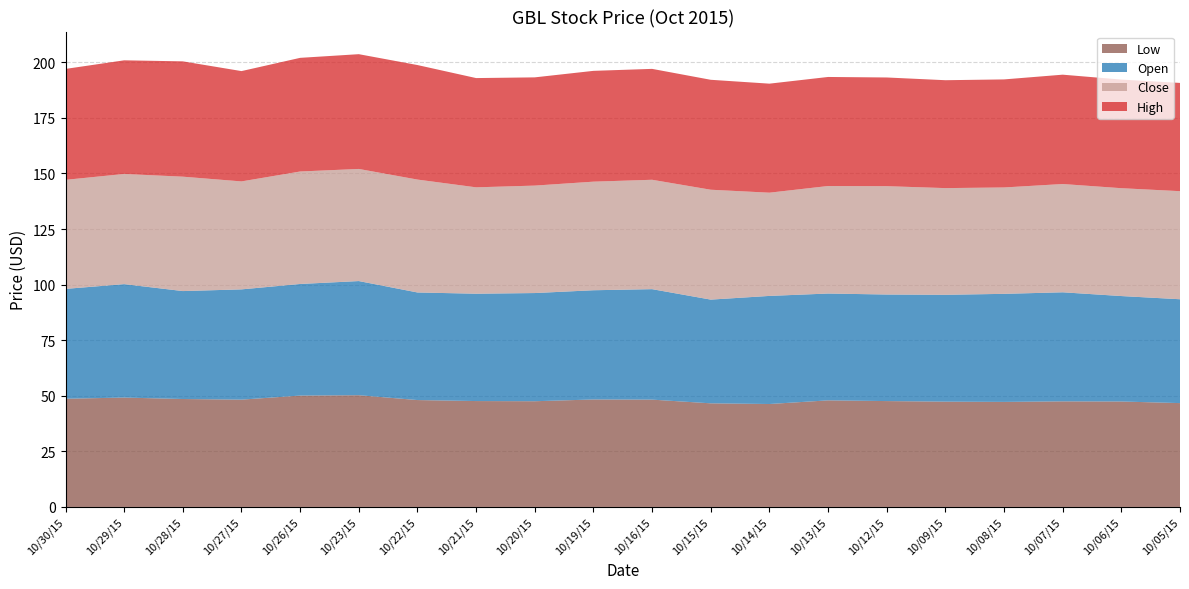

Reading left to right, list all the values displayed in this chart.

High: 49.9	51.1	51.9	49.6	51.1	51.6	51.5	49.1	48.7	49.8	49.9	49.5	49.0	49.0	48.9	48.5	48.6	49.2	48.9	48.7
Close: 49.0	49.6	51.5	48.6	50.6	50.4	50.8	47.9	48.3	48.8	49.2	49.4	46.4	48.4	48.7	48.0	47.9	48.7	48.5	48.6
Open: 49.4	51.0	48.5	49.6	50.2	51.3	48.4	48.3	48.7	49.1	49.7	46.6	48.6	48.0	47.9	48.1	48.6	49.1	47.4	46.7
Low: 48.7	49.2	48.5	48.3	50.1	50.3	48.1	47.6	47.5	48.3	48.3	46.6	46.3	47.9	47.6	47.4	47.2	47.5	47.4	46.7